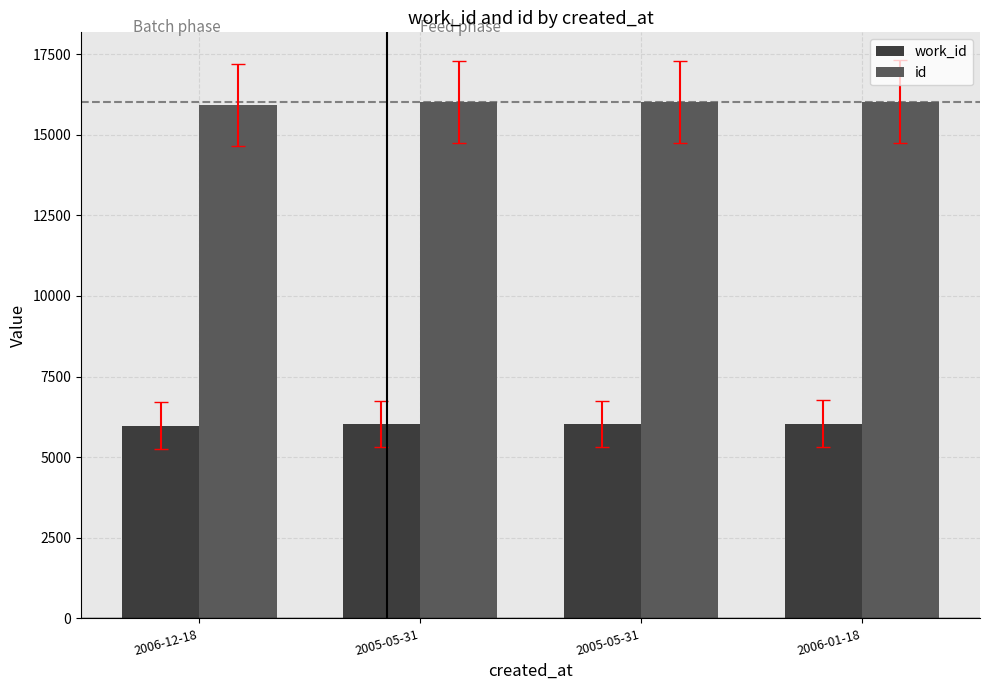

Reading left to right, transcribe all the data shown in this chart.

work_id: 2006-12-18=5981	2005-05-31=6028	2005-05-31=6029	2006-01-18=6041
id: 2006-12-18=15920	2005-05-31=16006	2005-05-31=16008	2006-01-18=16025